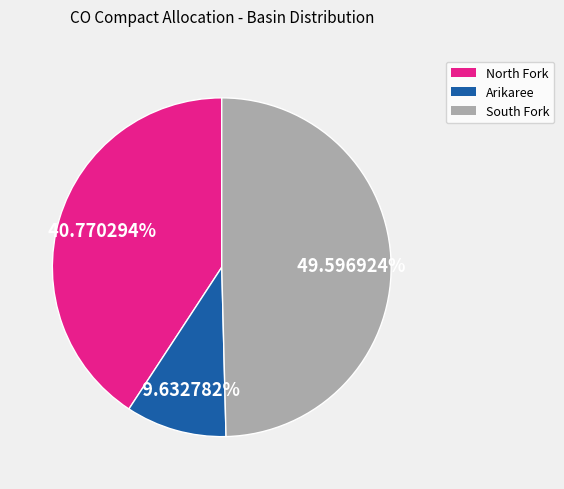

Is North Fork the majority of the pie?

No